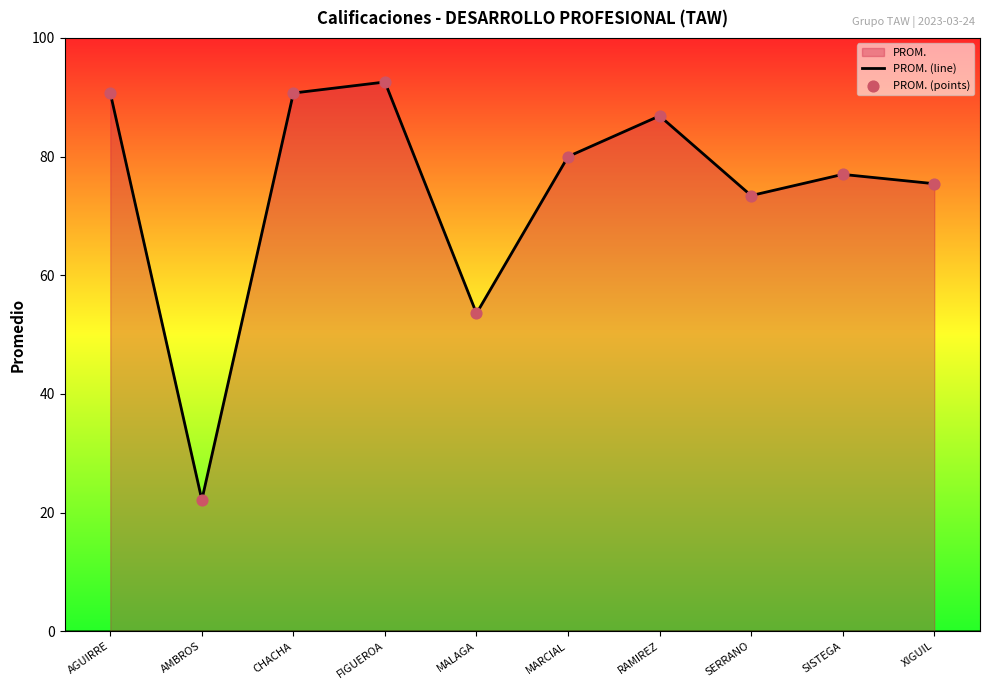

Is the value of PROM. (line) at SERRANO greater than the value of PROM. (points) at SERRANO?

No